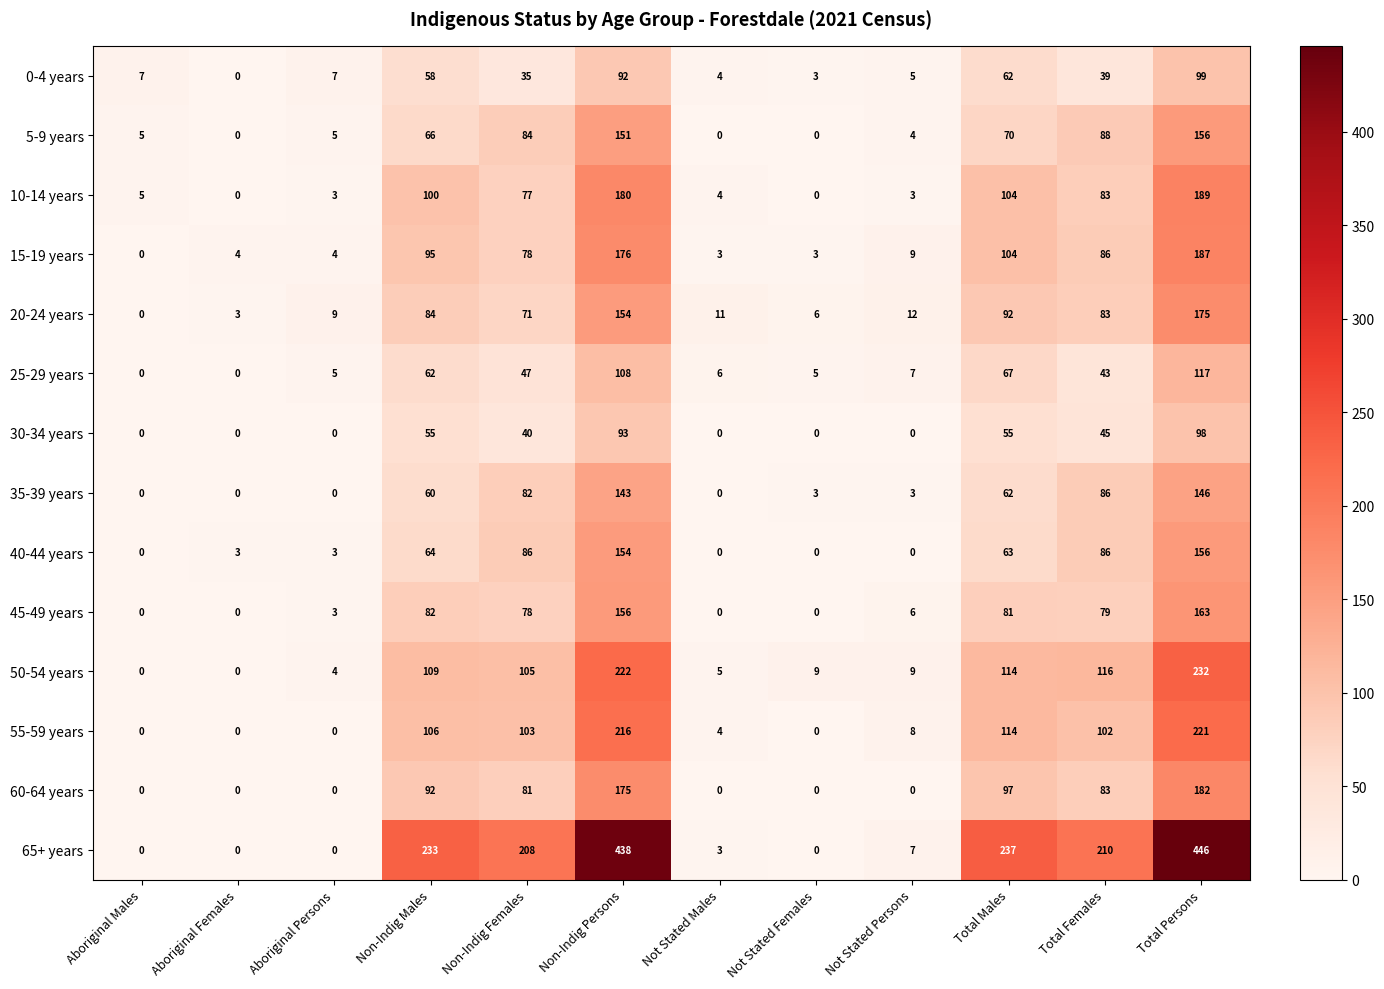

What is the maximum value shown in the chart?

446